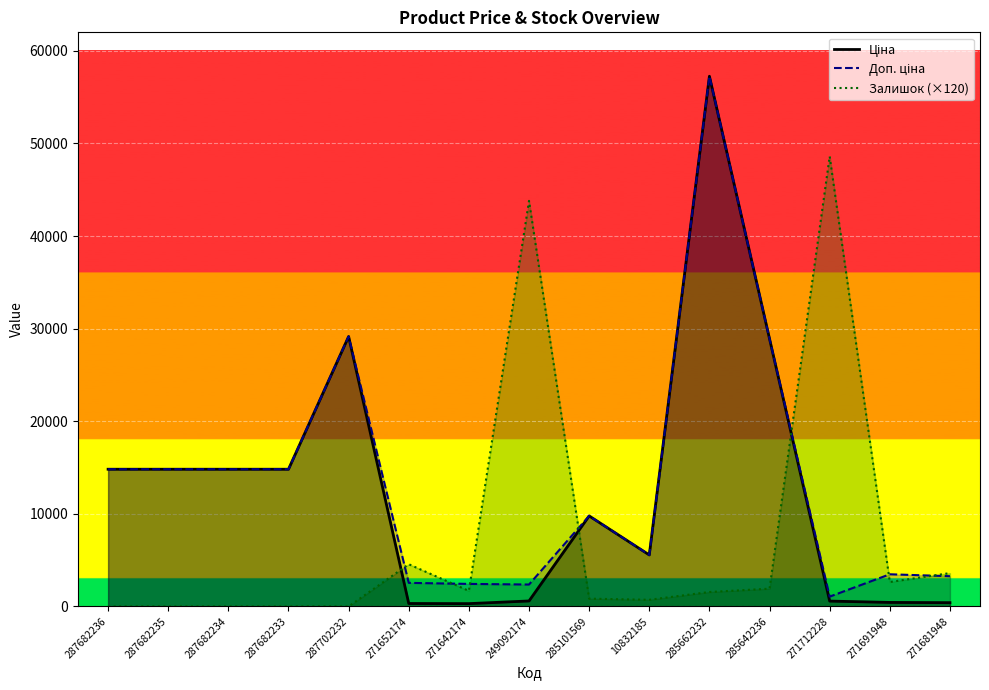

Reading left to right, list all the values displayed in this chart.

Ціна: 14817.6	14817.6	14817.6	14817.6	29152.3	318.3	304.1	591.6	9775.5	5560.3	57258.0	28901.7	578.1	434.3	408.2
Доп. ціна: 14817.6	14817.6	14817.6	14817.6	29152.3	2546.4	2432.8	2366.5	9775.5	5560.3	57258.0	28901.7	1060.0	3474.1	3265.8
Залишок (×120): 0.0	0.0	0.0	0.0	0.0	4560.0	1680.0	43800.0	840.0	720.0	1560.0	1920.0	48600.0	2640.0	3600.0